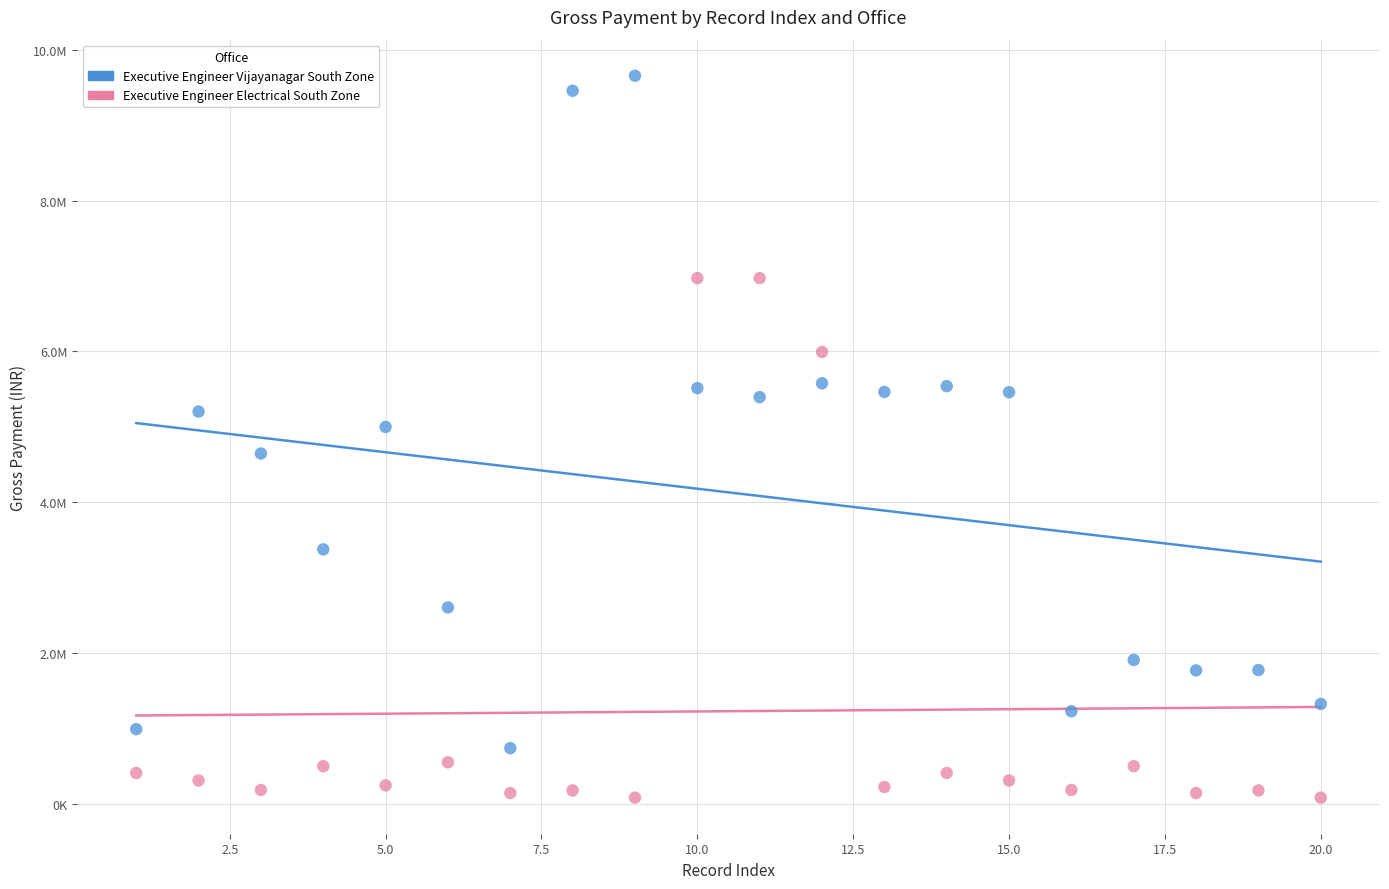

What are all the series names shown in the legend?

Executive Engineer Vijayanagar South Zone, Executive Engineer Electrical South Zone